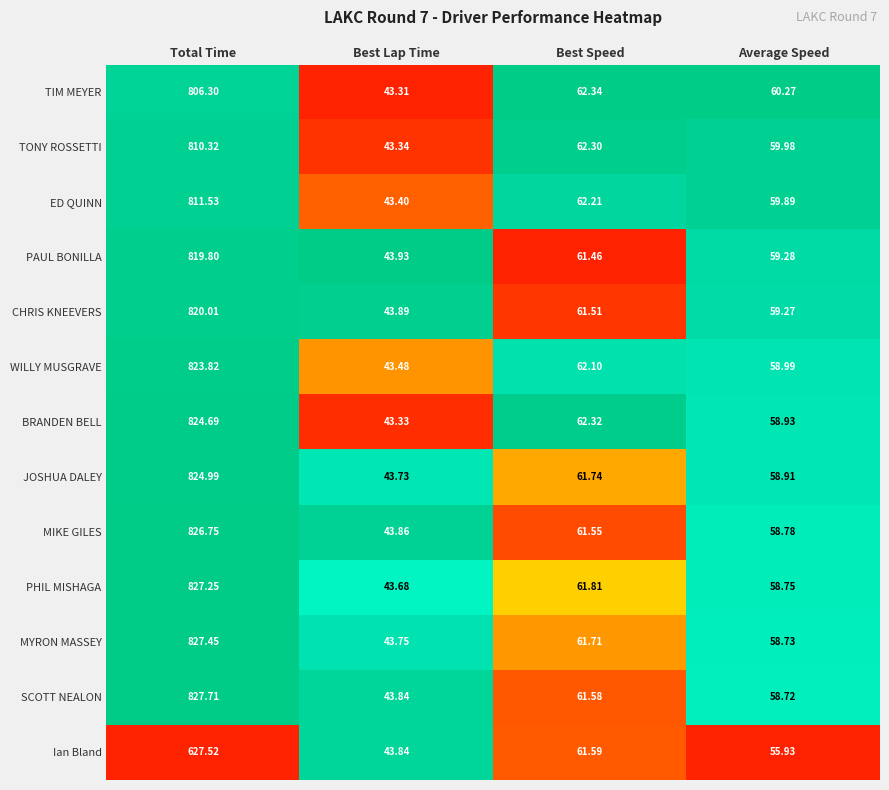

Which series has the largest range (max minus min)?

SCOTT NEALON